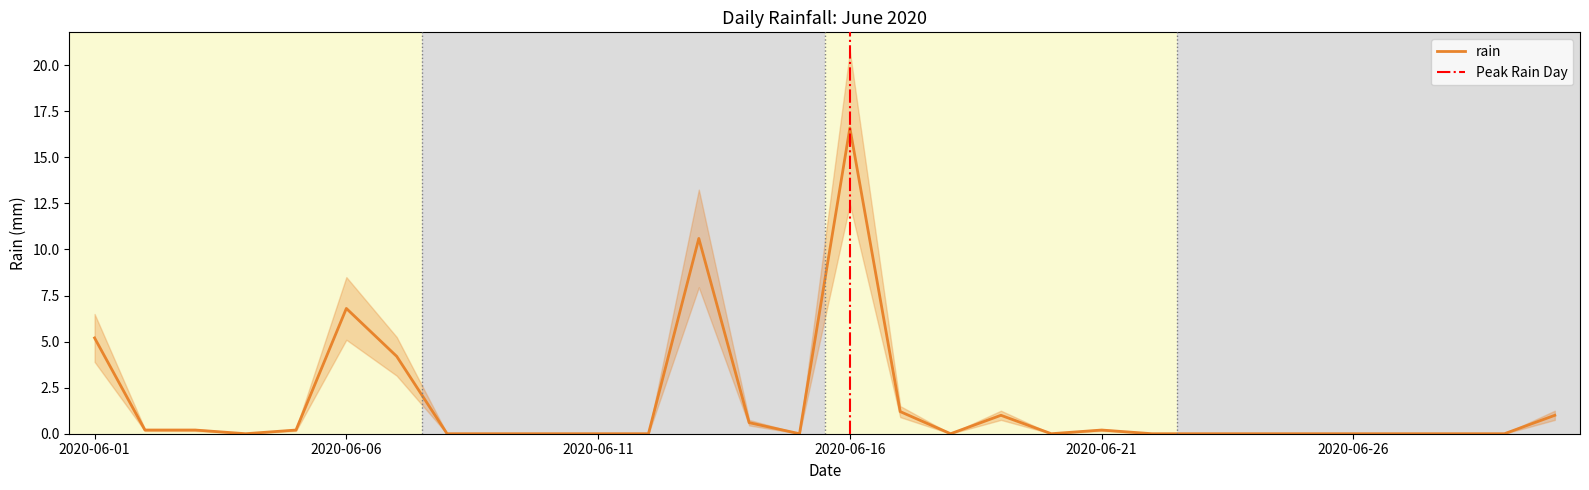

How many points are higher than both their immediate neighbors (excluding endpoints)?

5